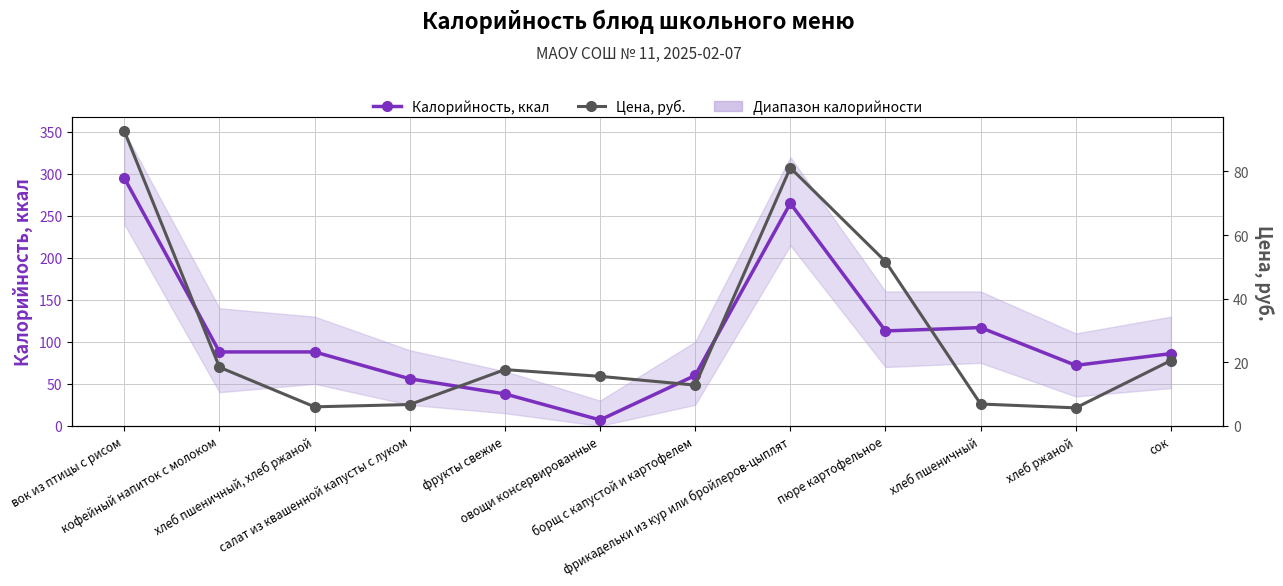

The Калорийность, ккал series shows 27.9 at борщ с капустой и картофелем. True or false?

False